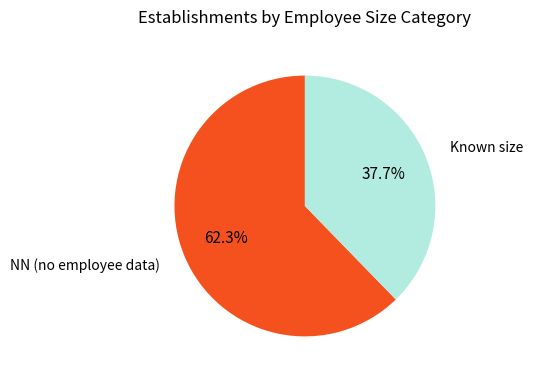

Is there a majority slice in this chart?

Yes